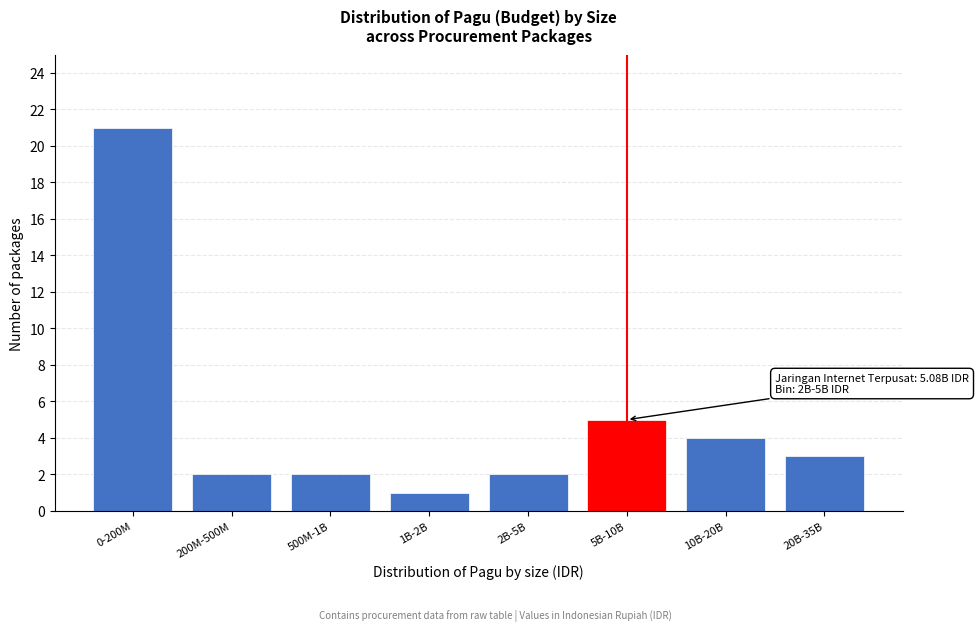

Reading left to right, list all the values displayed in this chart.

0-200M=21	200M-500M=2	500M-1B=2	1B-2B=1	2B-5B=2	5B-10B=5	10B-20B=4	20B-35B=3